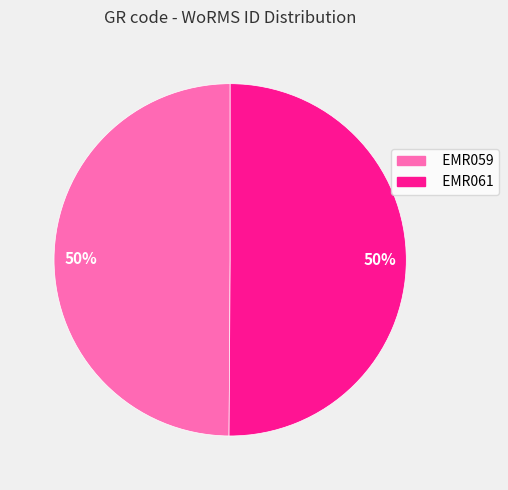

Is it true that EMR061 is 50% of the pie?

True